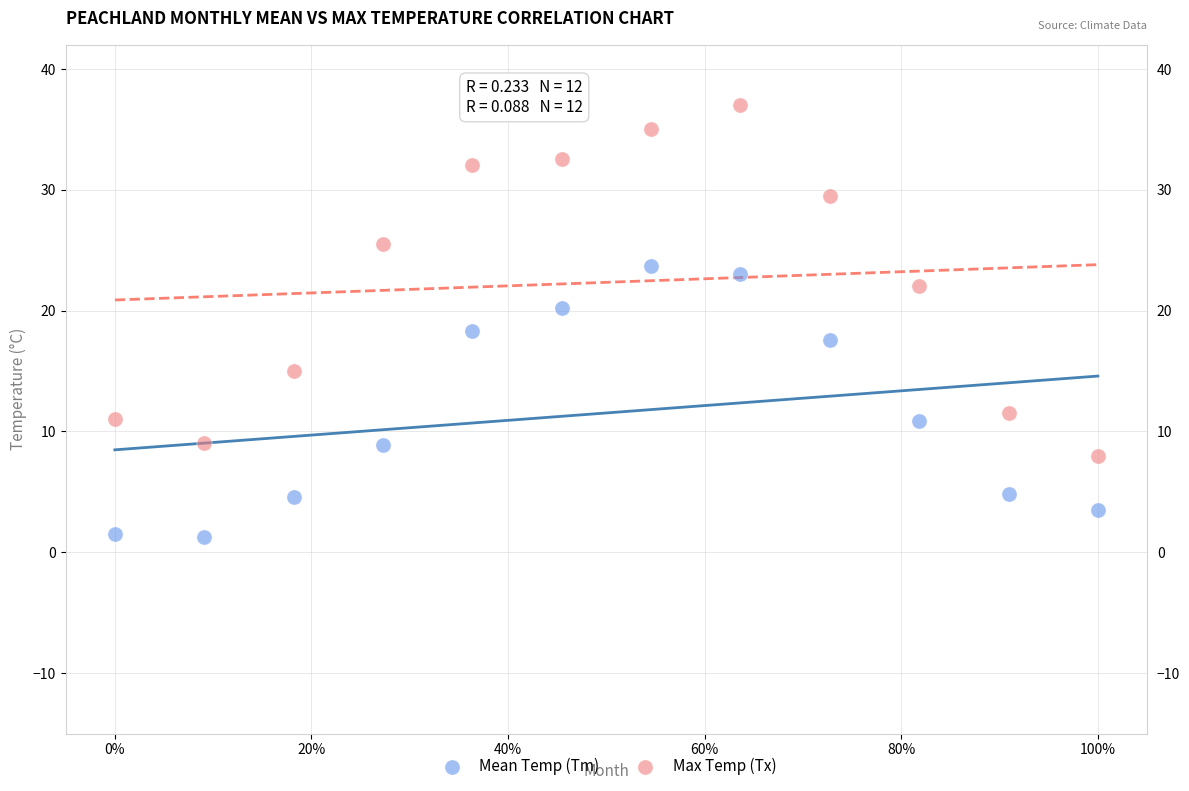

What is the X range (max minus min) for the scatter plot?

1.0